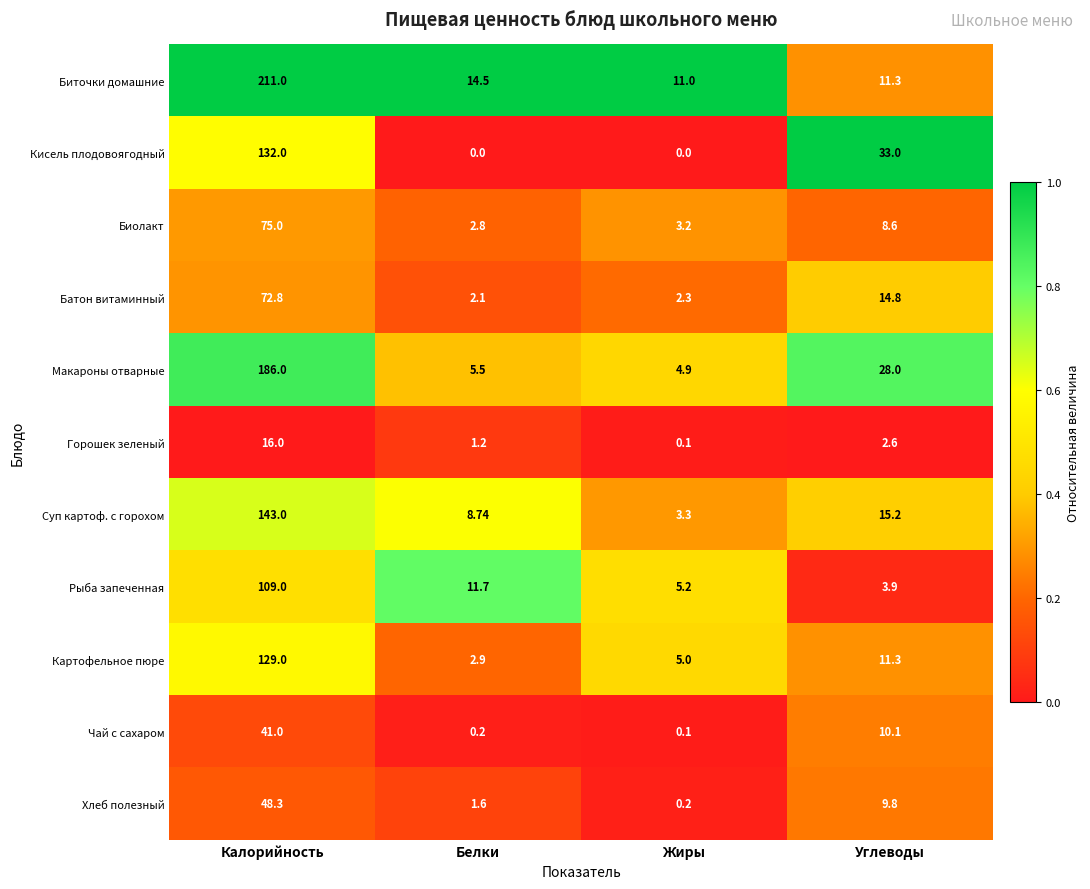

What is the total value across all series at Калорийность?

1163.1